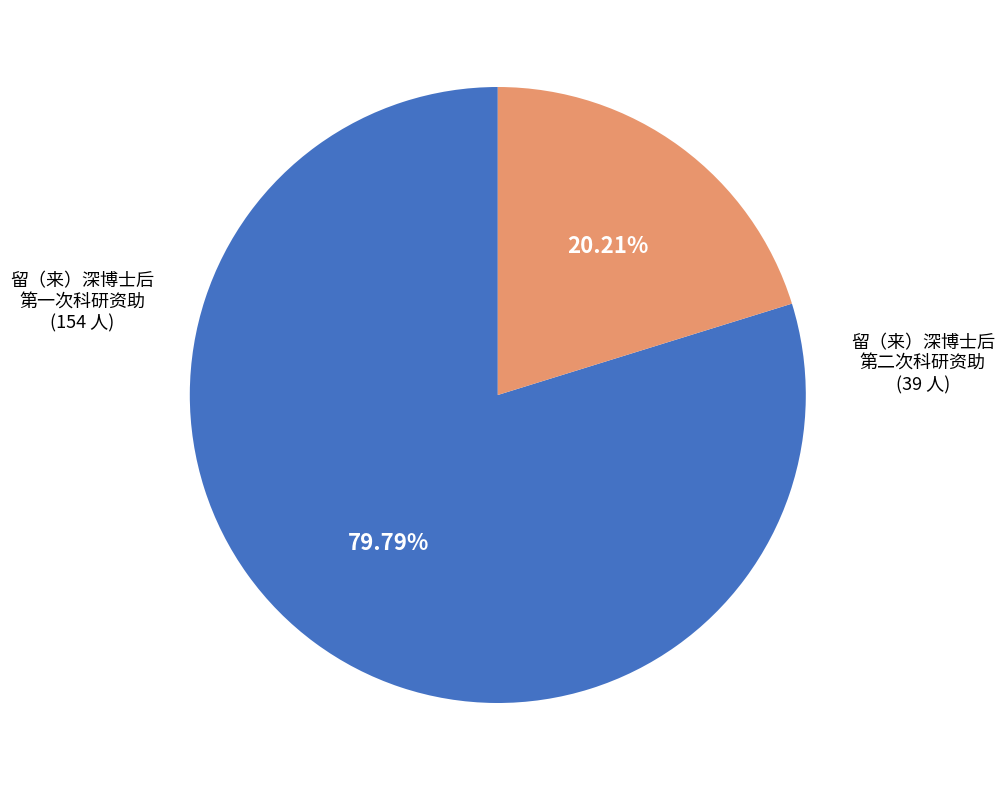

Does any single category account for the majority?

Yes